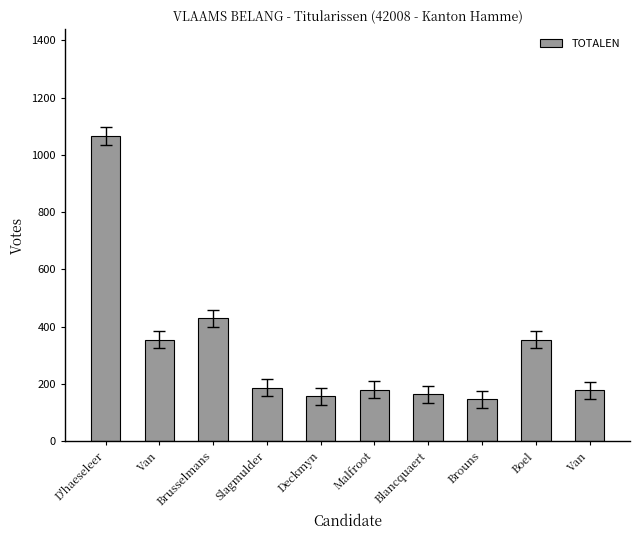

What is the ratio of the value at Boel to the value at Brouns?

2.4